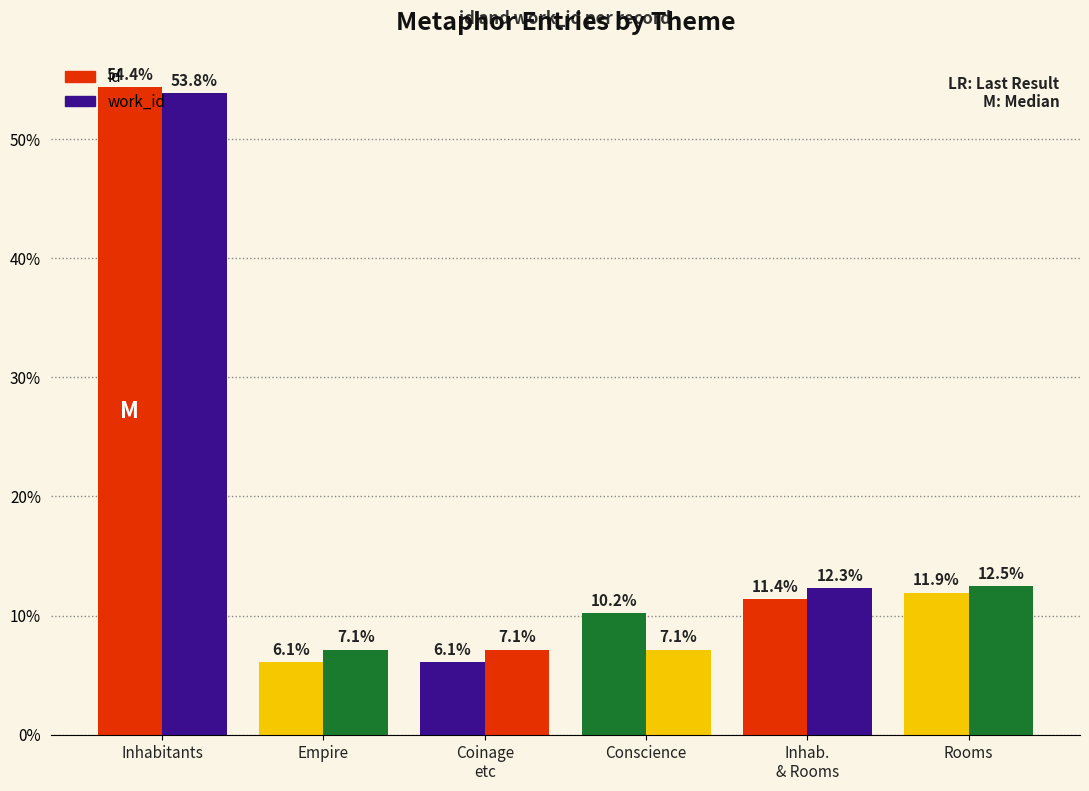

Which has a higher value, Empire or Rooms?

Rooms